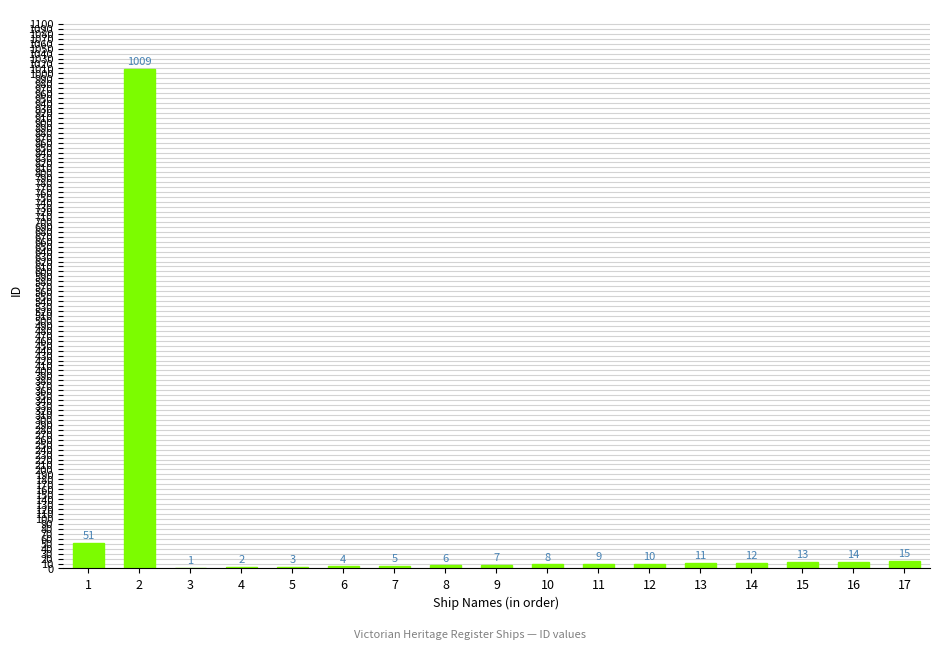

Is it true that the value at 4 is 2?

True